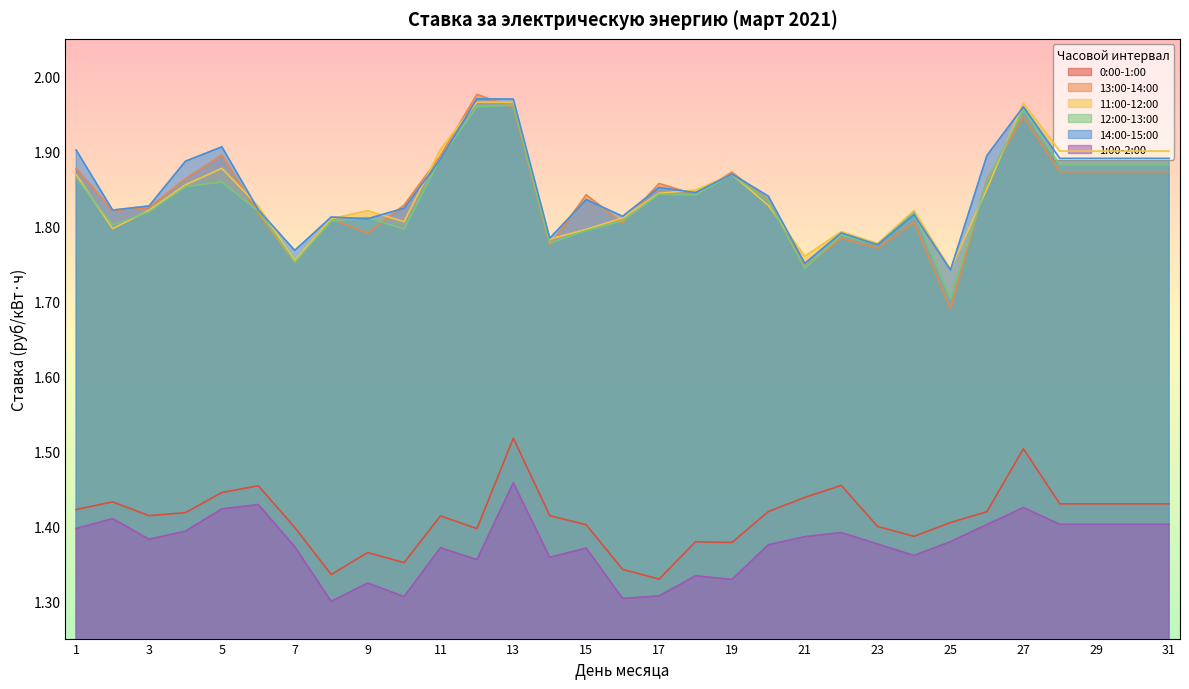

How many data points does each series have?

31